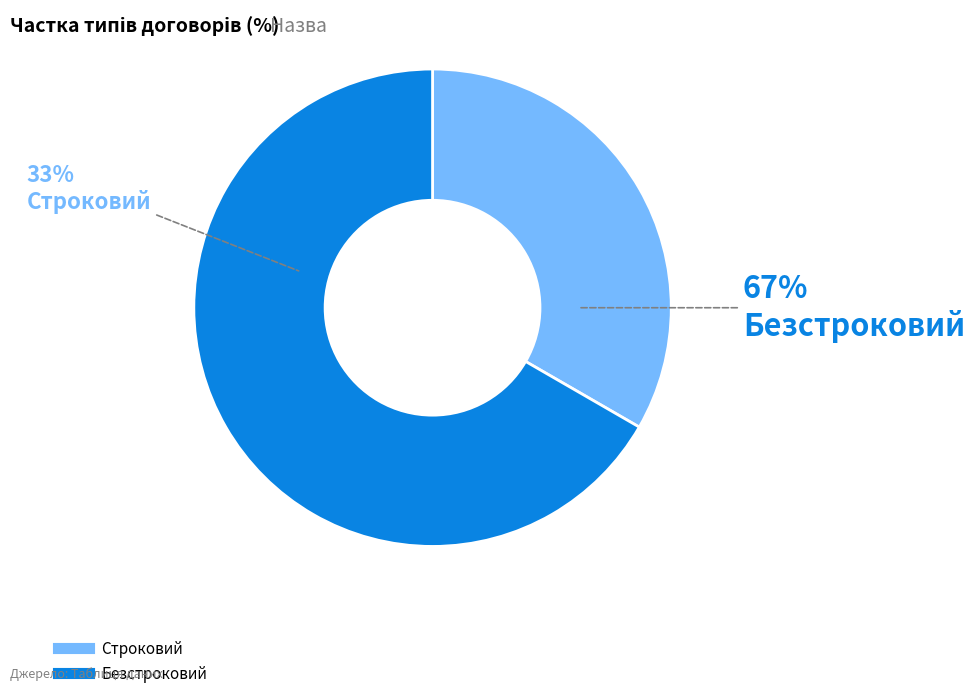

Which slice is the largest?

Безстроковий